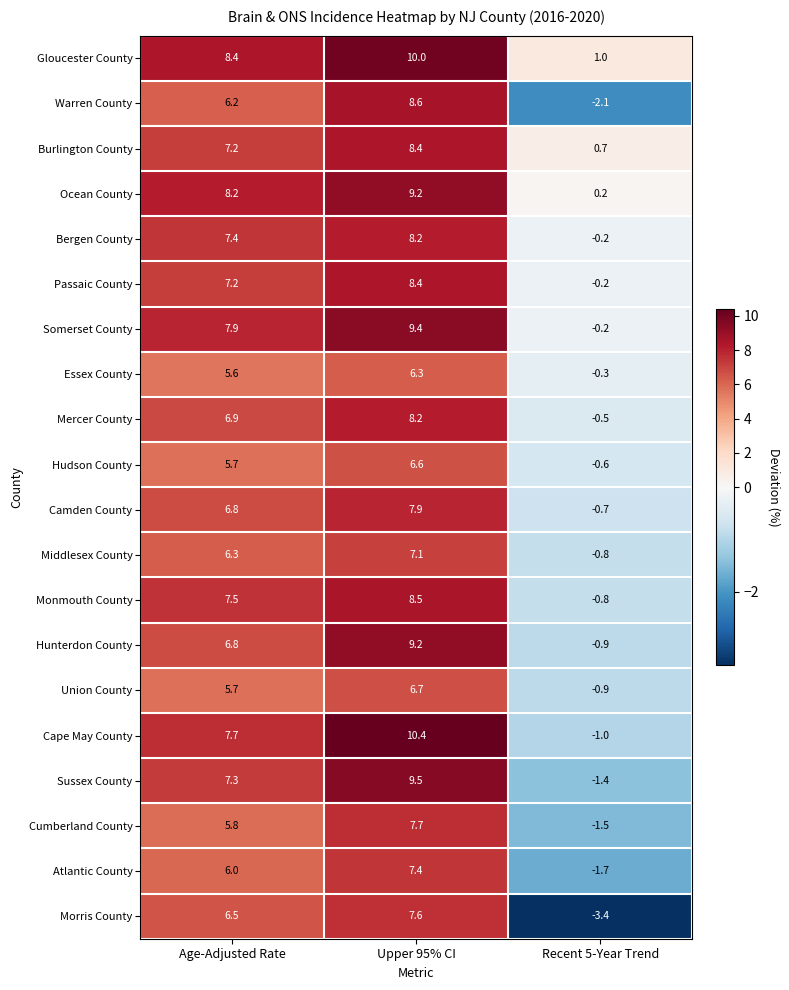

What is the average value of the Essex County series?

3.9